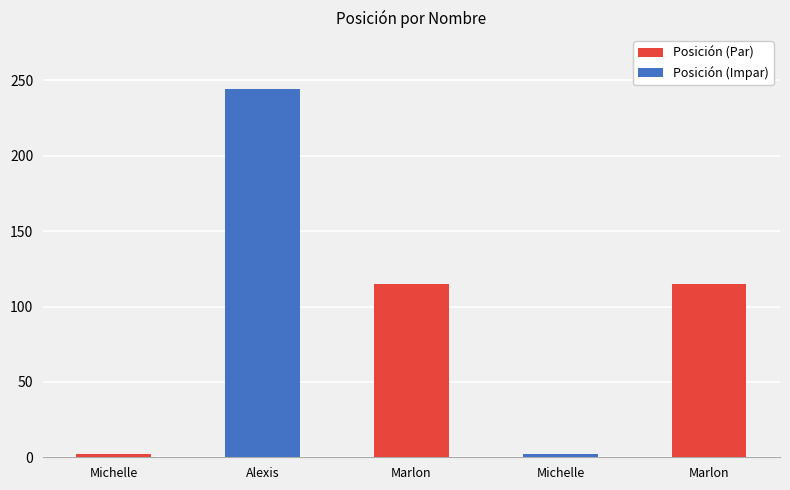

List the labels in order of value, largest first.

Alexis, Marlon, Marlon, Michelle, Michelle